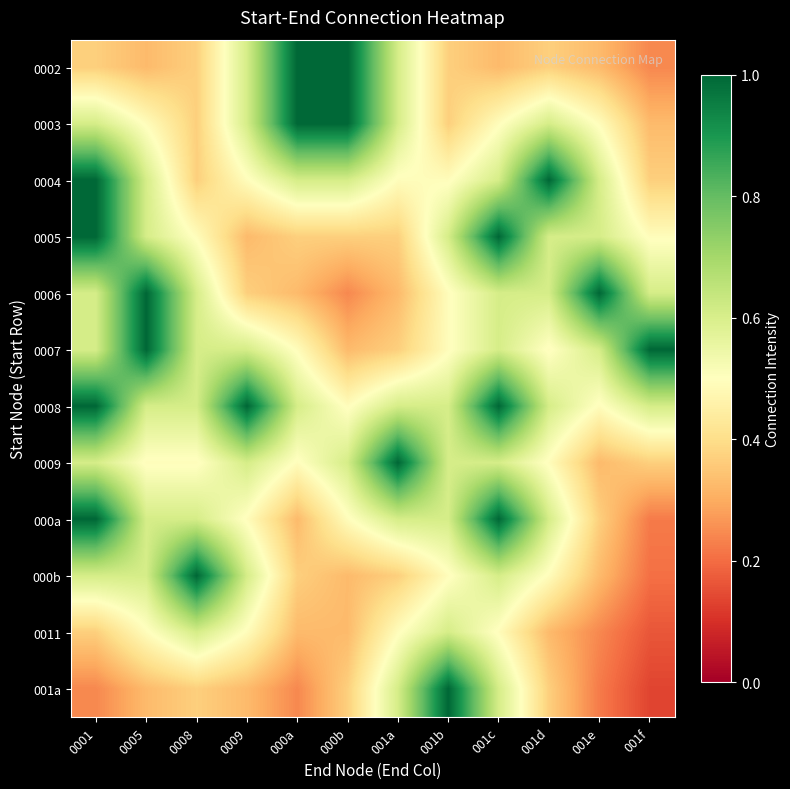

Which has a higher value, 000a or 0005?

000a